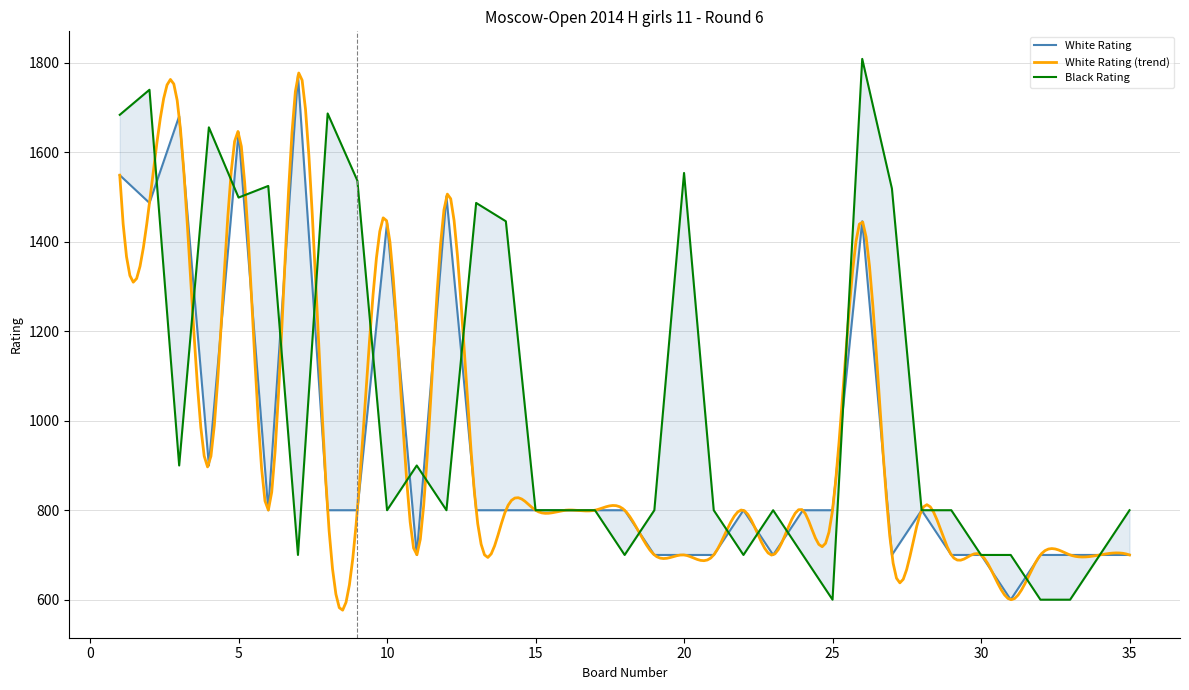

Is it true that Black Rating equals 1537 at 9?

True